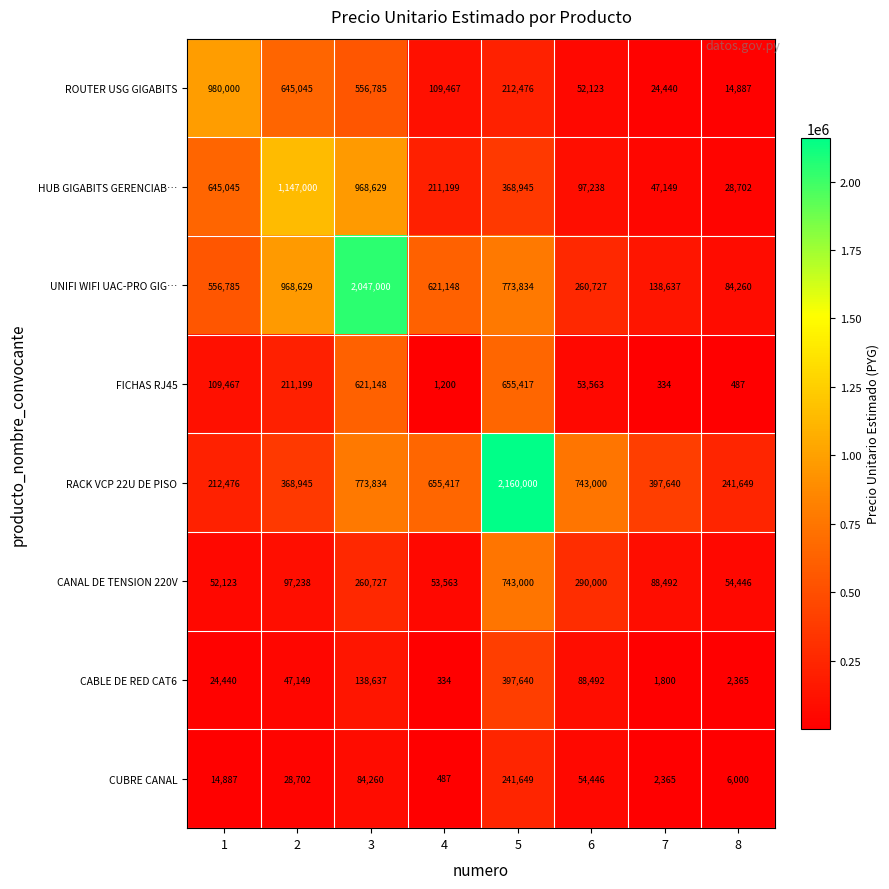

Which series changed the most between 4 and 6?

UNIFI WIFI UAC-PRO GIG…